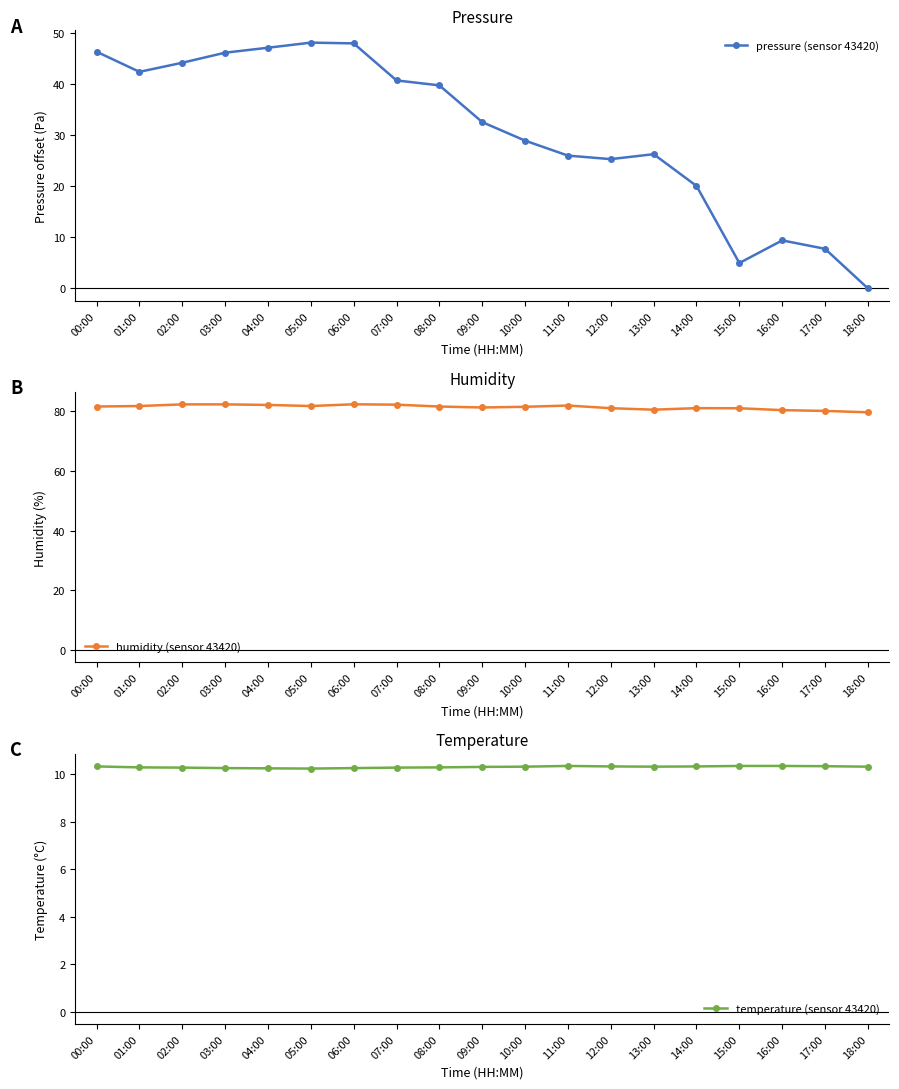

What is the lowest value of the temperature (sensor 43420) series?

10.2